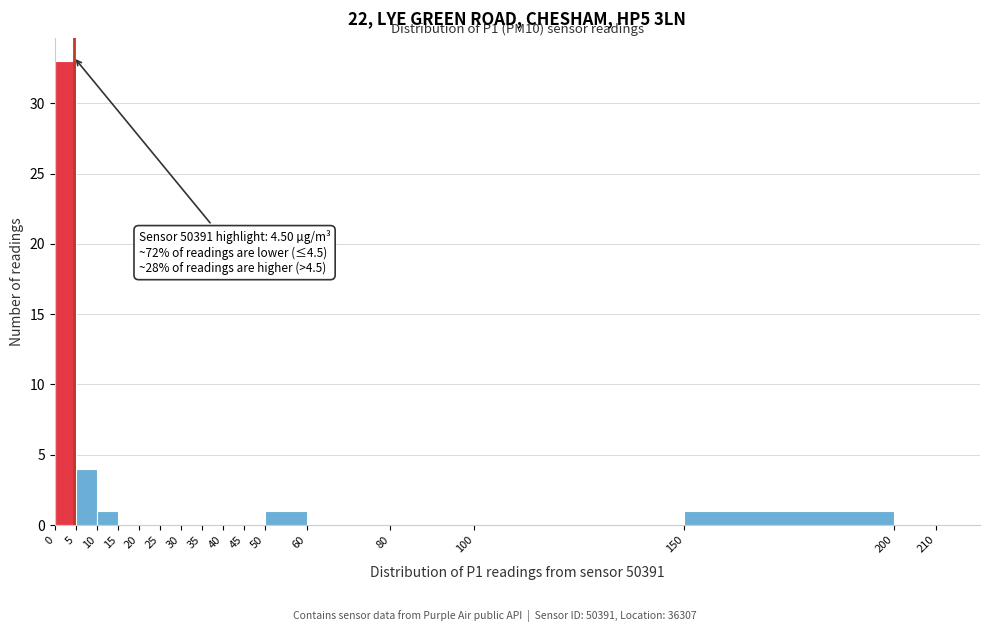

Over which range of the x-axis is the bar tallest?

0 to 5